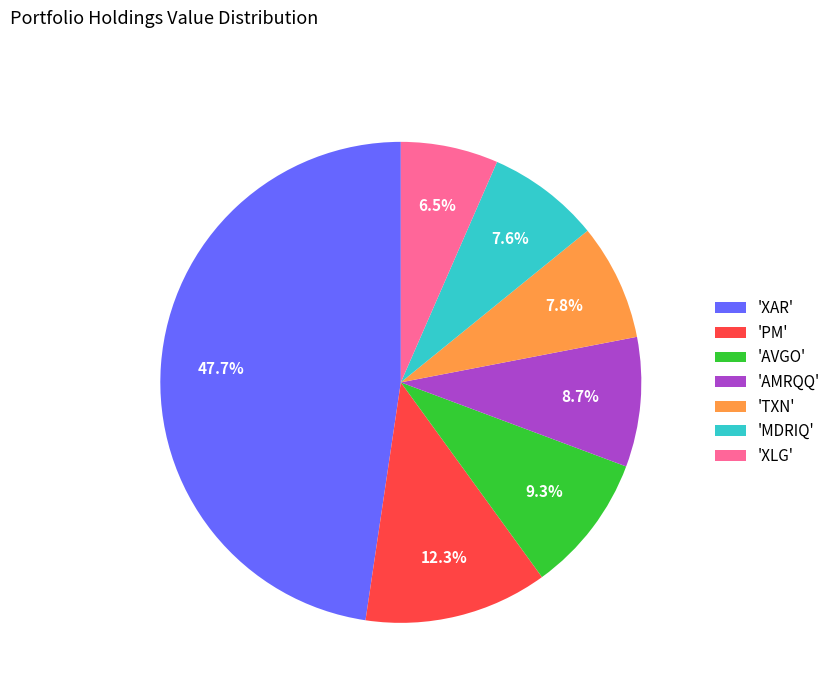

Is 'TXN' the majority of the pie?

No